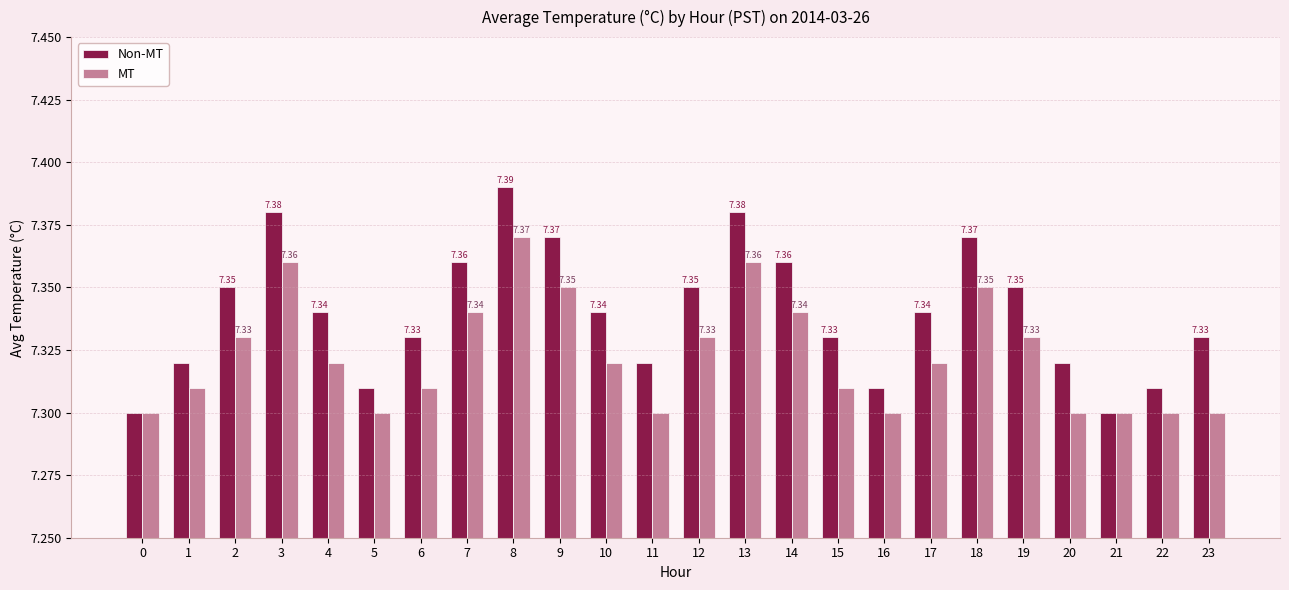

Which series has the largest range (max minus min)?

Non-MT